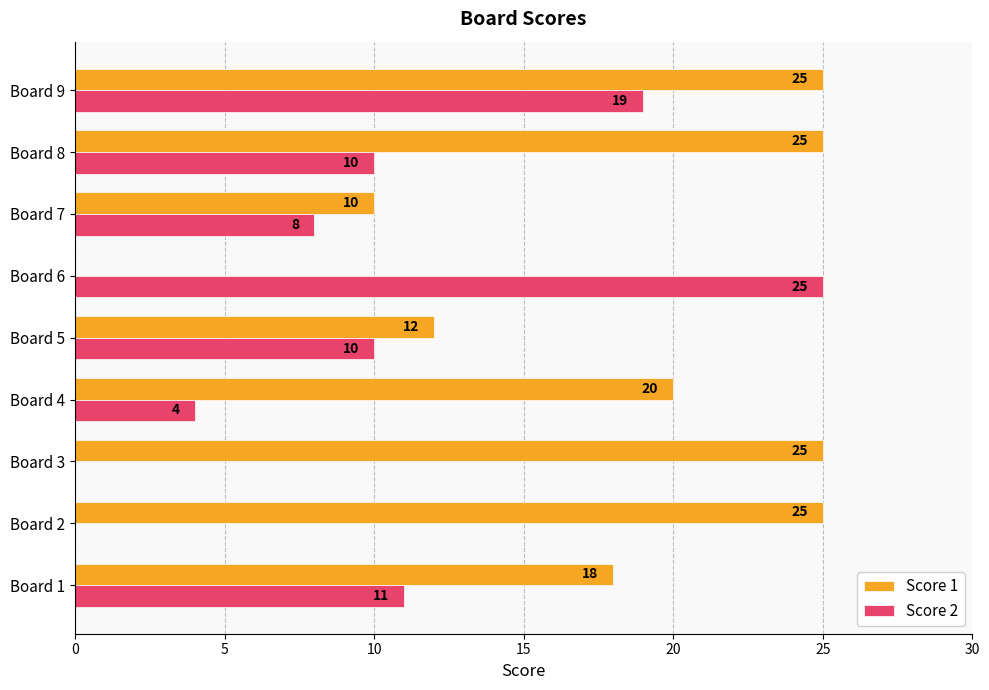

What is the sum of all Score 2 values?

87